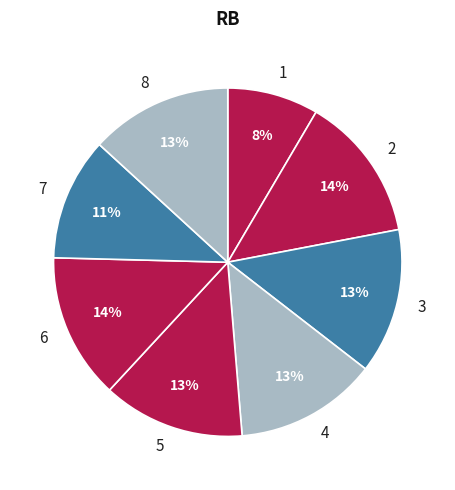

Is the sum of 4 and 8 greater than half?

No